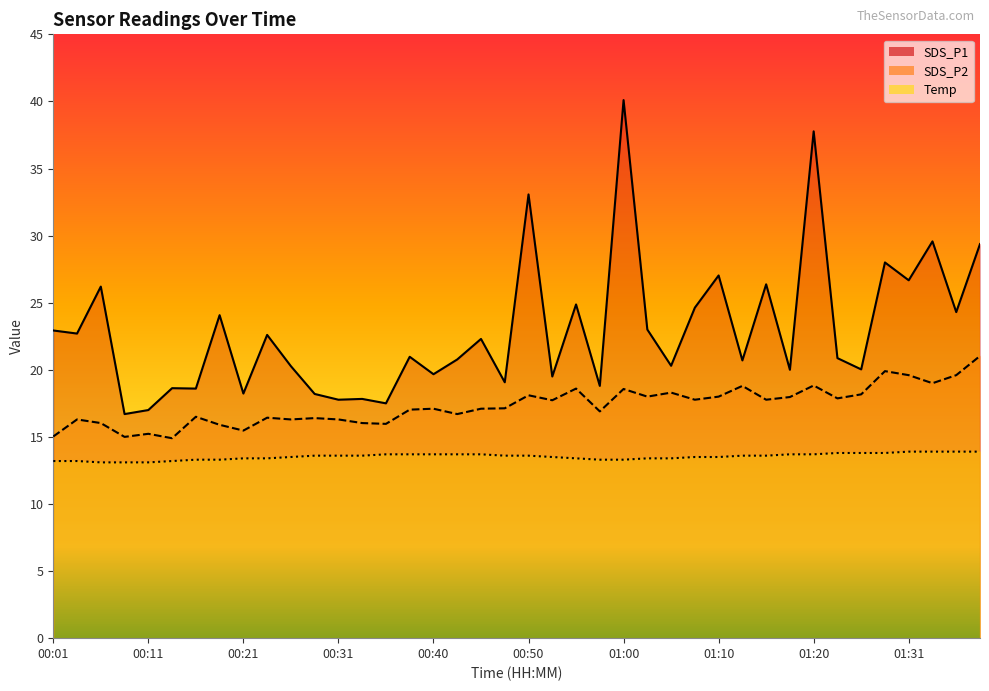

Which category has the lowest value across all series?

00:06